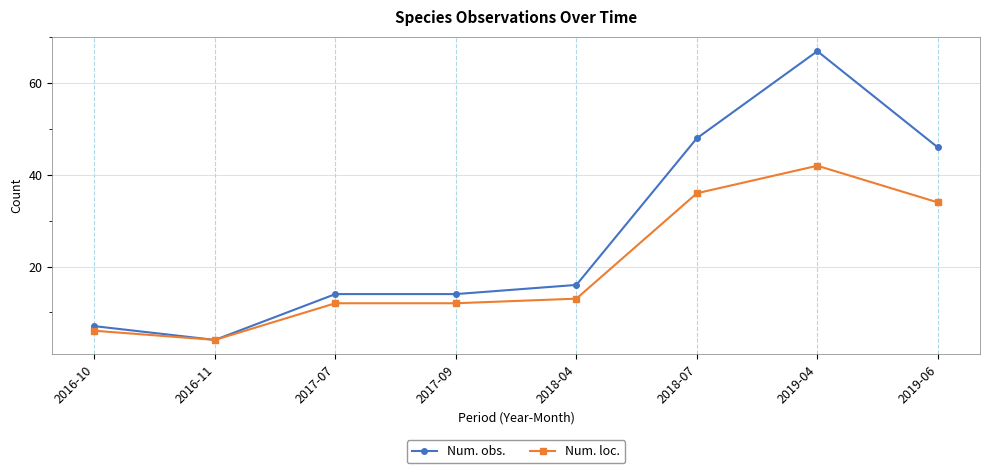

What is the greatest value displayed?

67